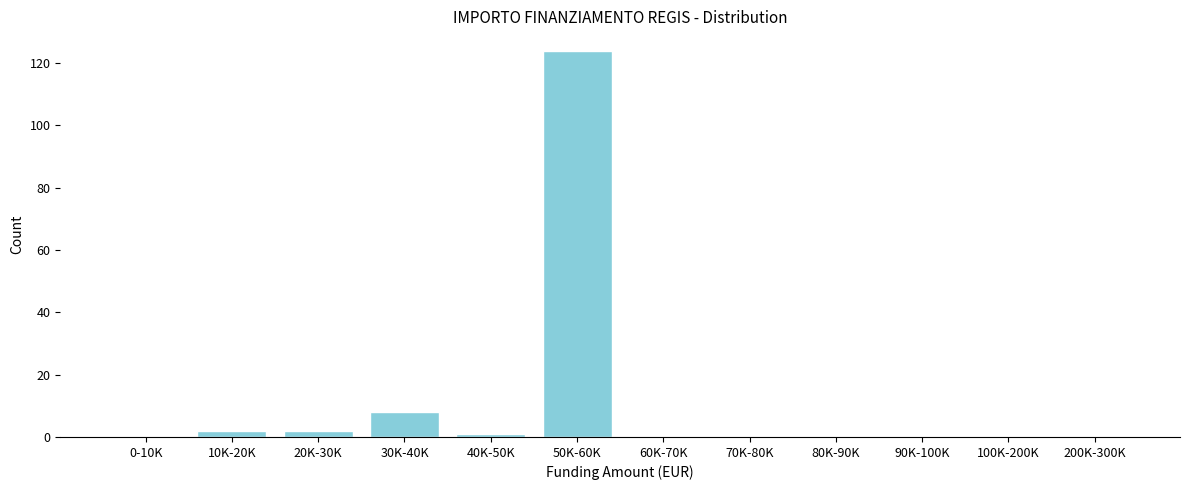

Reading left to right, transcribe all the data shown in this chart.

0-10K=0	10K-20K=2	20K-30K=2	30K-40K=8	40K-50K=1	50K-60K=124	60K-70K=0	70K-80K=0	80K-90K=0	90K-100K=0	100K-200K=0	200K-300K=0